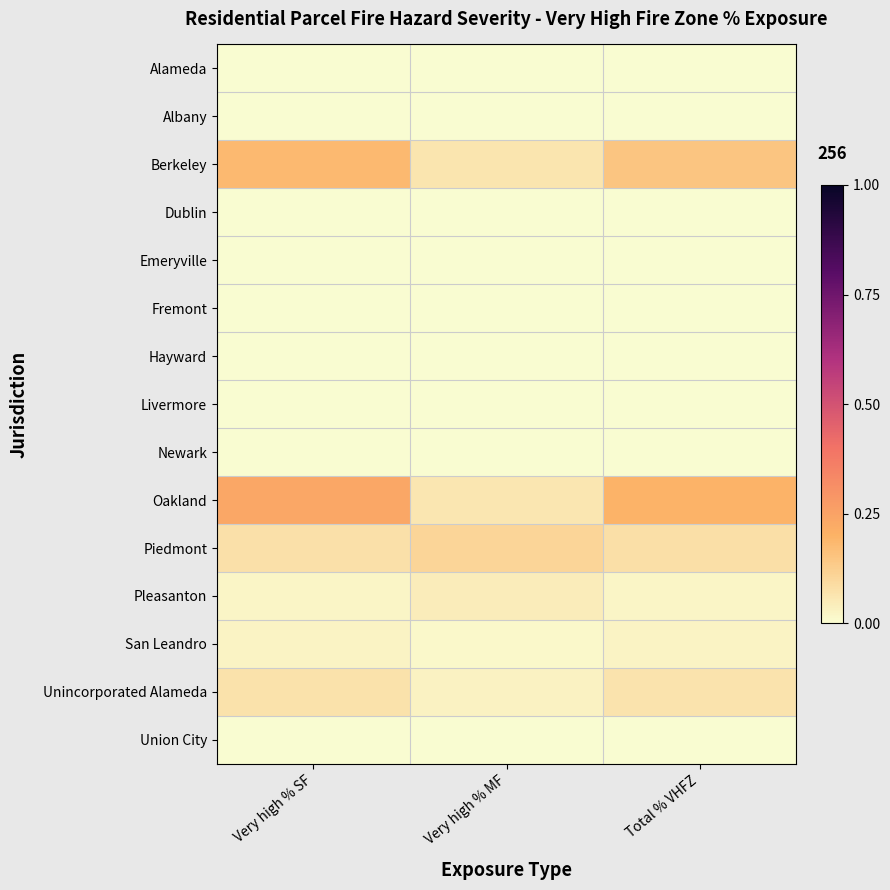

Reading left to right, extract all data points from this chart.

Alameda: Very high % SF=0.0	Very high % MF=0.0	Total % VHFZ=0.0
Albany: Very high % SF=0.0	Very high % MF=0.0	Total % VHFZ=0.0
Berkeley: Very high % SF=0.2	Very high % MF=0.1	Total % VHFZ=0.1
Dublin: Very high % SF=0.0	Very high % MF=0.0	Total % VHFZ=0.0
Emeryville: Very high % SF=0.0	Very high % MF=0.0	Total % VHFZ=0.0
Fremont: Very high % SF=0.0	Very high % MF=0.0	Total % VHFZ=0.0
Hayward: Very high % SF=0.0	Very high % MF=0.0	Total % VHFZ=0.0
Livermore: Very high % SF=0.0	Very high % MF=0.0	Total % VHFZ=0.0
Newark: Very high % SF=0.0	Very high % MF=0.0	Total % VHFZ=0.0
Oakland: Very high % SF=0.2	Very high % MF=0.1	Total % VHFZ=0.2
Piedmont: Very high % SF=0.1	Very high % MF=0.1	Total % VHFZ=0.1
Pleasanton: Very high % SF=0.0	Very high % MF=0.0	Total % VHFZ=0.0
San Leandro: Very high % SF=0.0	Very high % MF=0.0	Total % VHFZ=0.0
Unincorporated Alameda: Very high % SF=0.1	Very high % MF=0.0	Total % VHFZ=0.1
Union City: Very high % SF=0.0	Very high % MF=0.0	Total % VHFZ=0.0